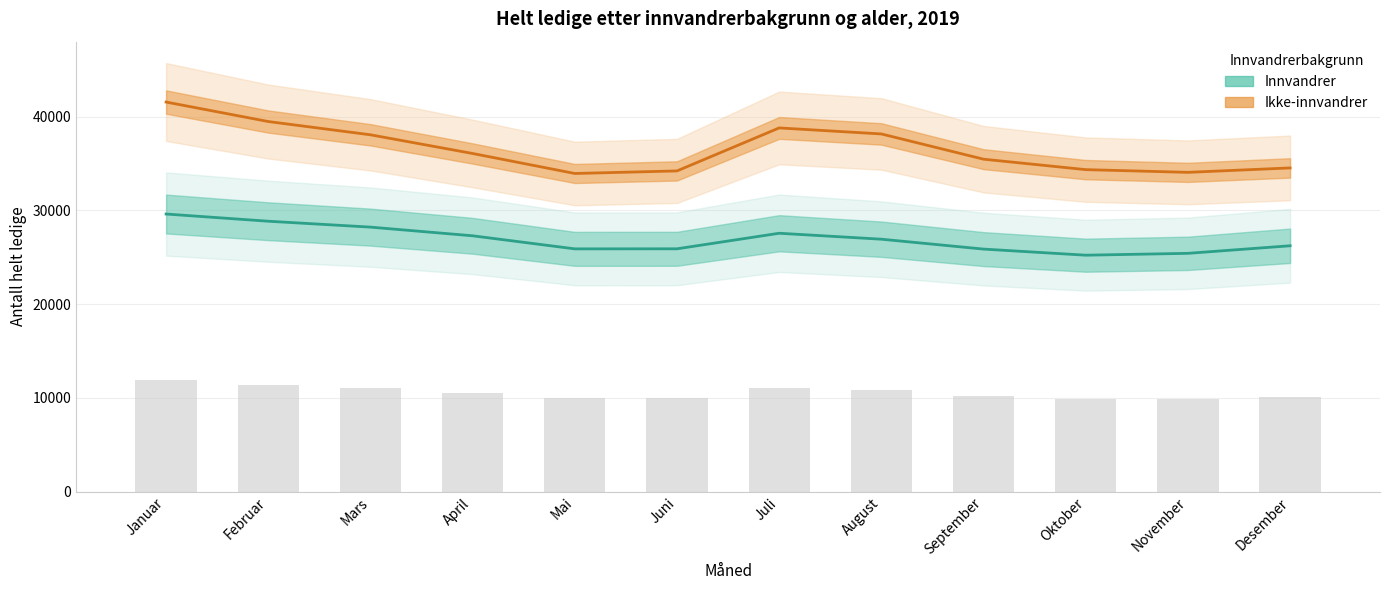

Are the bars horizontal?

No